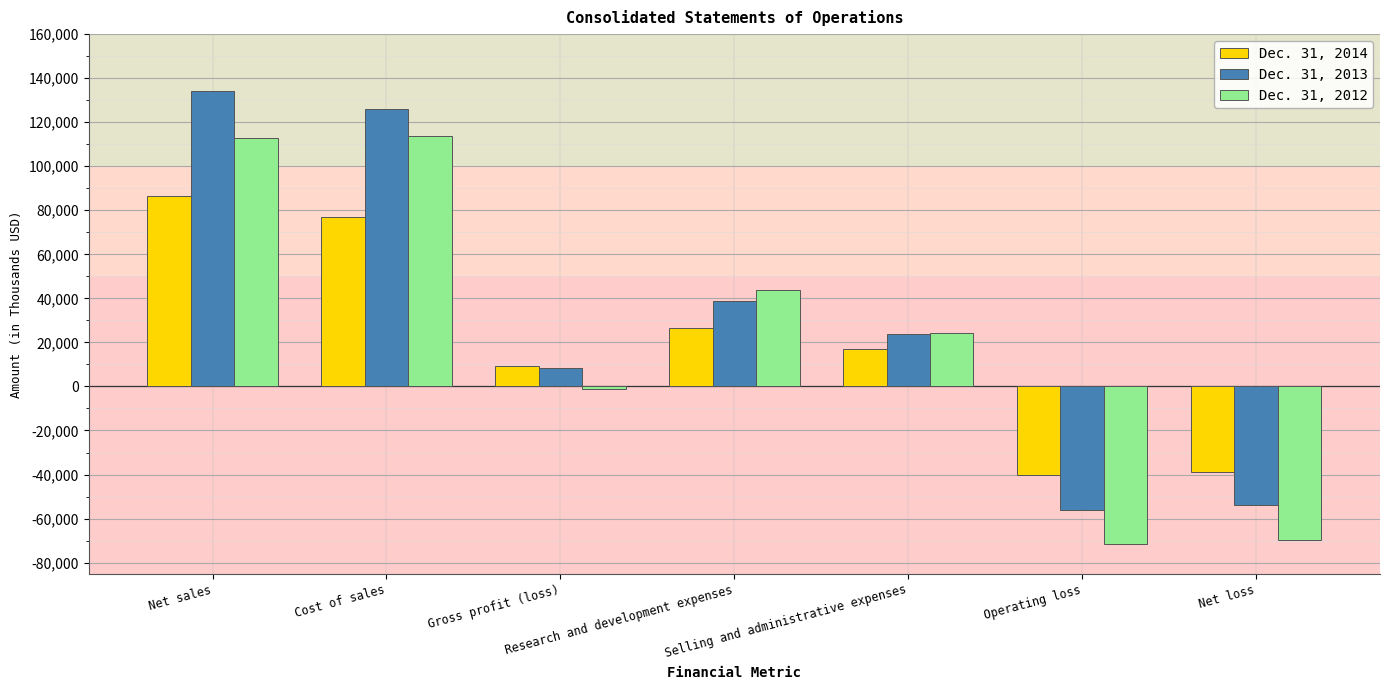

What is the value of the Dec. 31, 2014 bar at the 3rd from the left?

9489